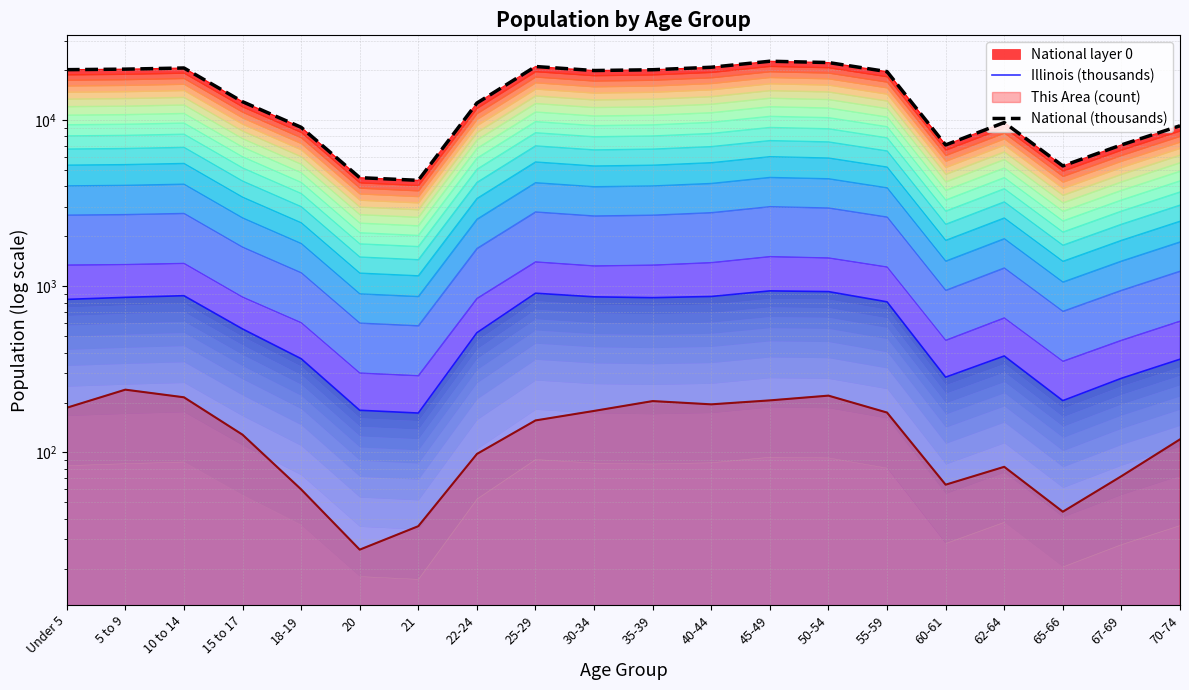

True or false: Illinois (thousands) has a value of 181.8 at 62-64.

False